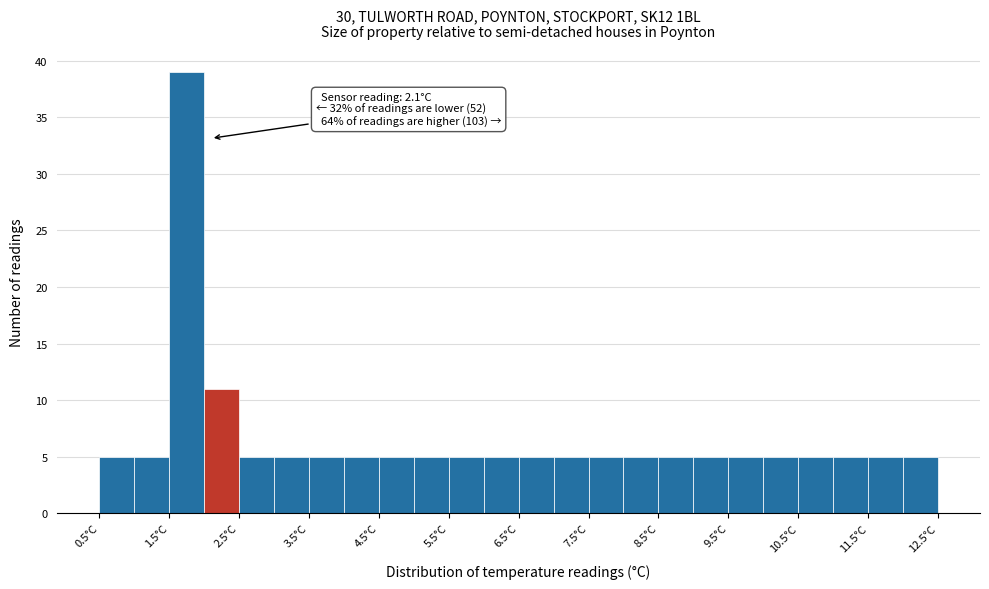

Over which range of the x-axis is the bar tallest?

1.5 to 2.0